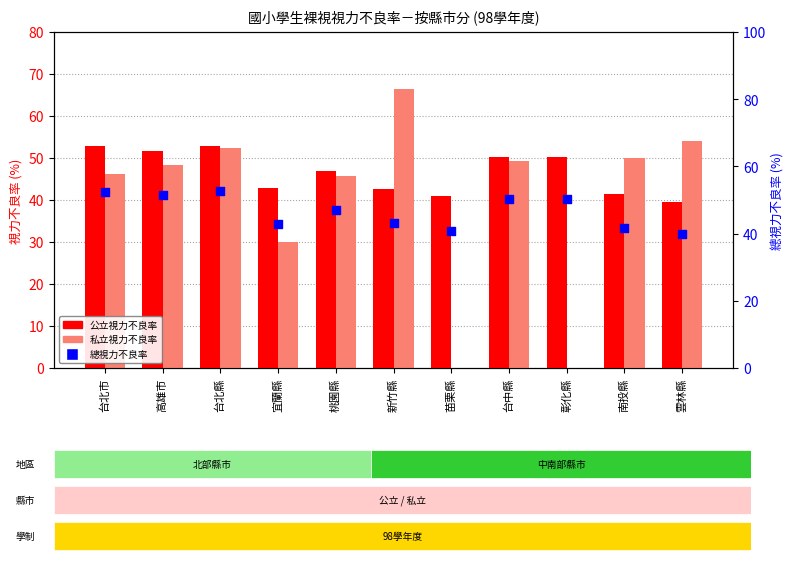

What are all the series names shown in the legend?

公立視力不良率, 私立視力不良率, 總視力不良率